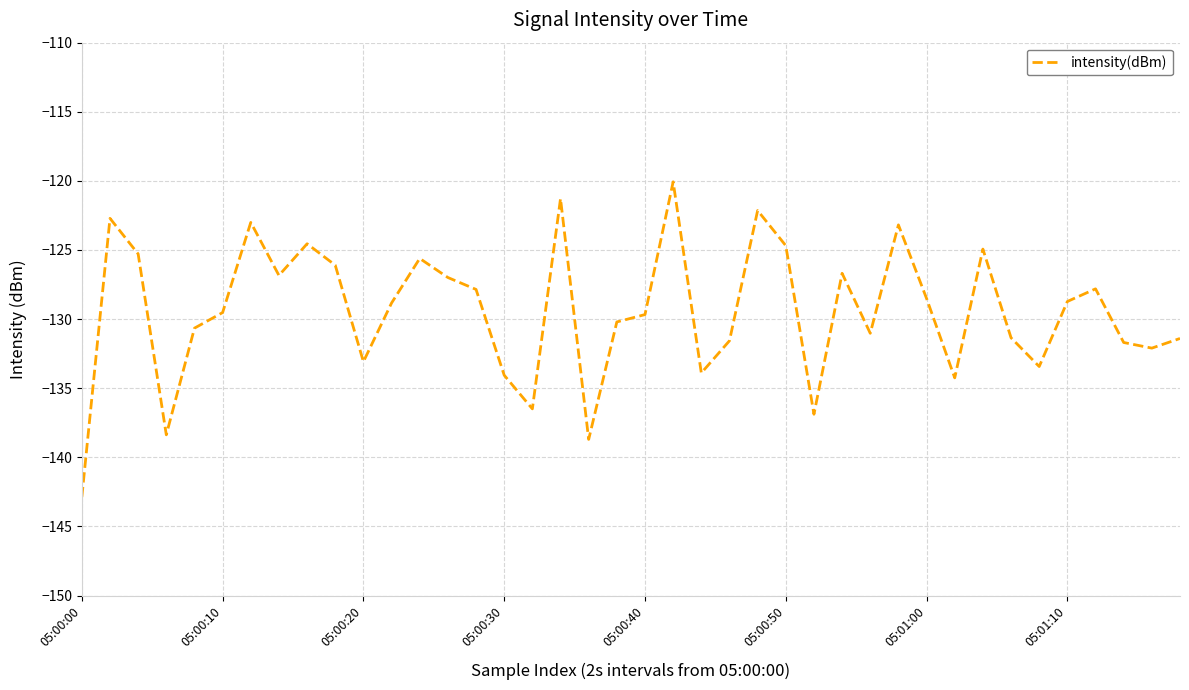

What is the minimum value shown in the chart?

-142.9